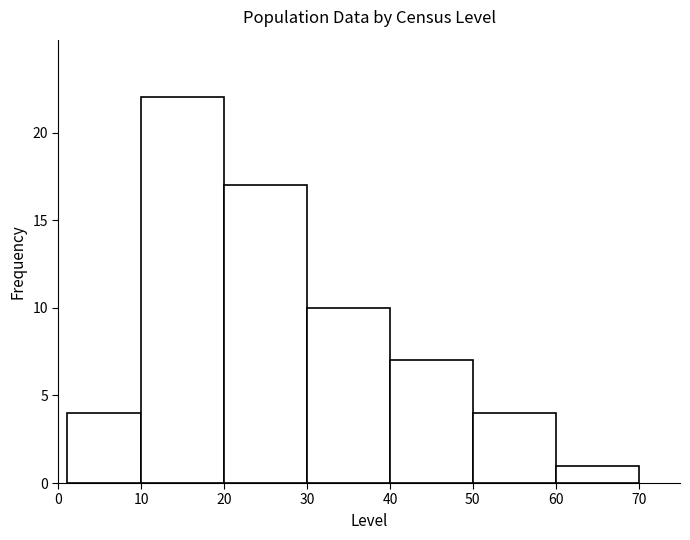

Reading left to right, list every bar in this chart as the range it spans on the x-axis followed by its height. The values are not printed on the chart, so give them approximately, as read against the axis.

1 to 10: 4
10 to 20: 22
20 to 30: 17
30 to 40: 10
40 to 50: 7
50 to 60: 4
60 to 70: 1